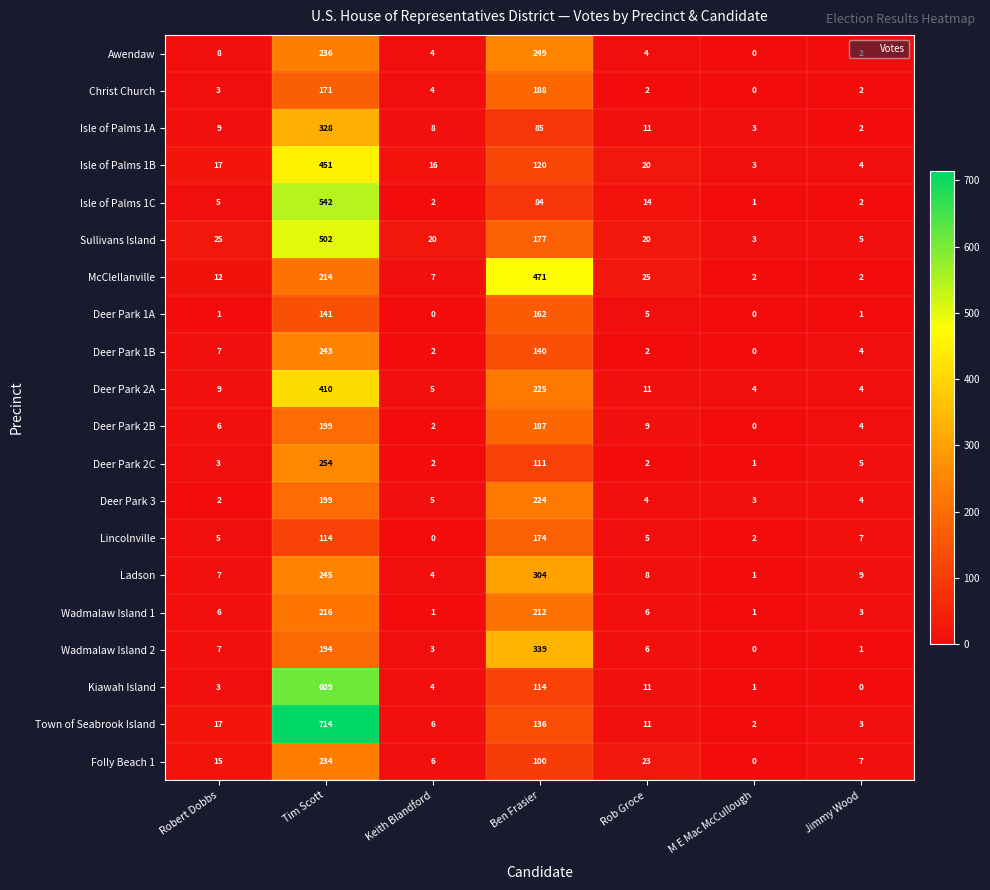

At which category is the sum across all series the highest?

Tim Scott